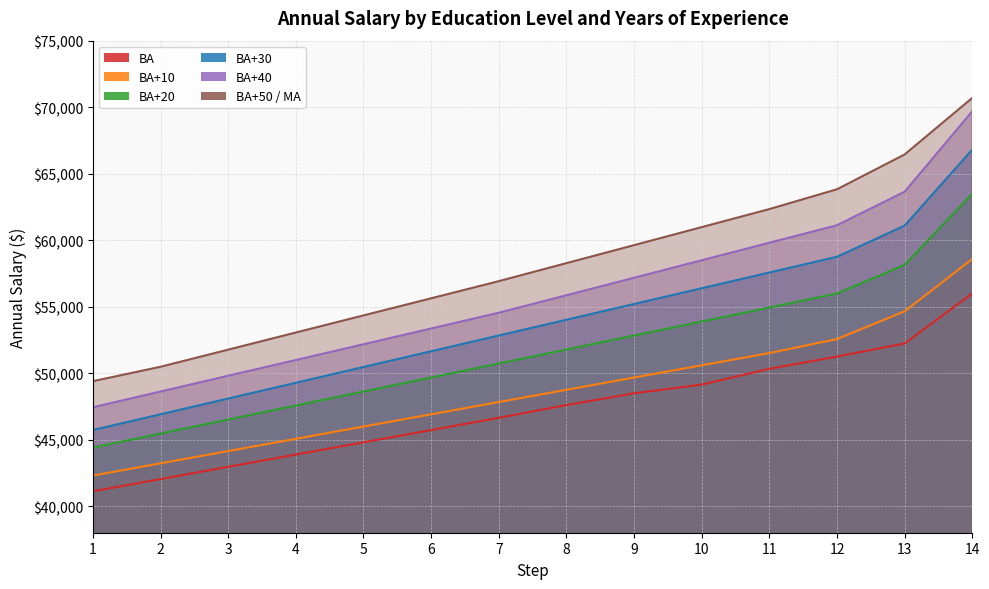

What is the minimum value shown in the chart?

41113